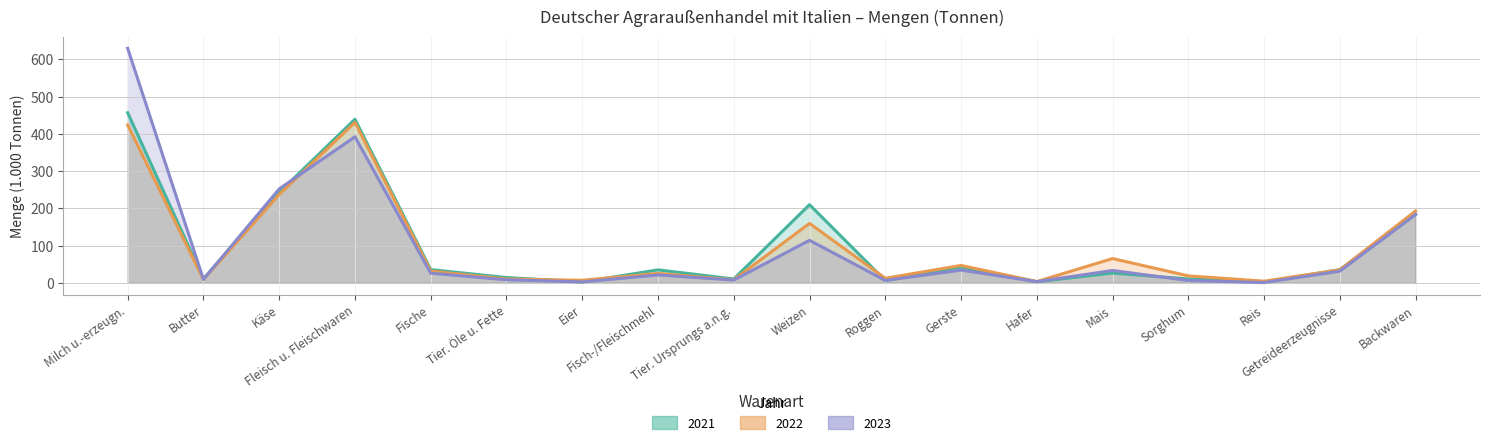

What is the value of the 2022 (Tonnen) point at the 2nd from the left?

9.0